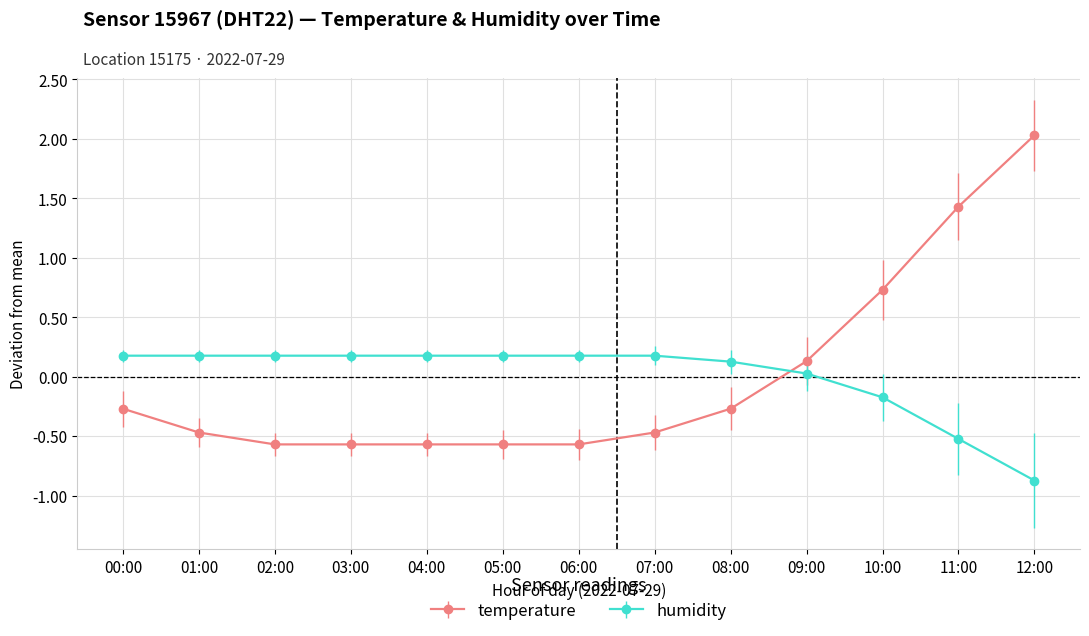

What is the label of the 2nd point from the left?

01:00